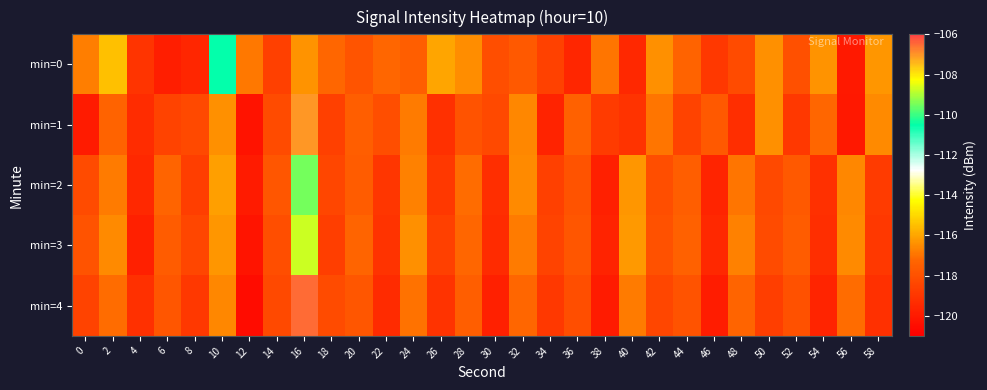

What is the difference between the highest and lowest values at 34?

1.2